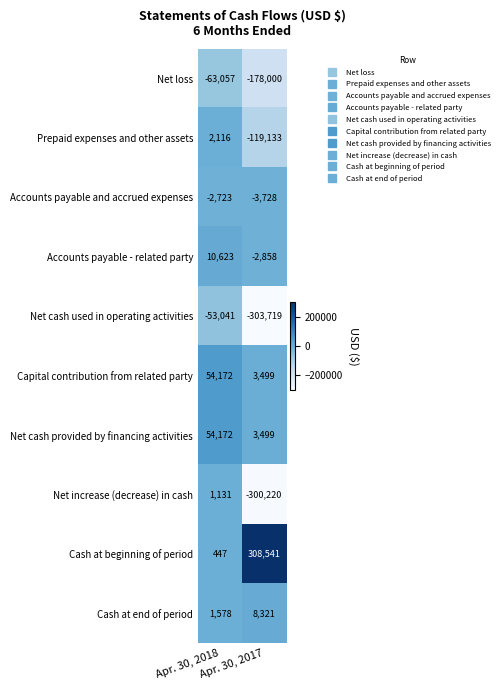

What is the average value of the Net loss series?

-120528